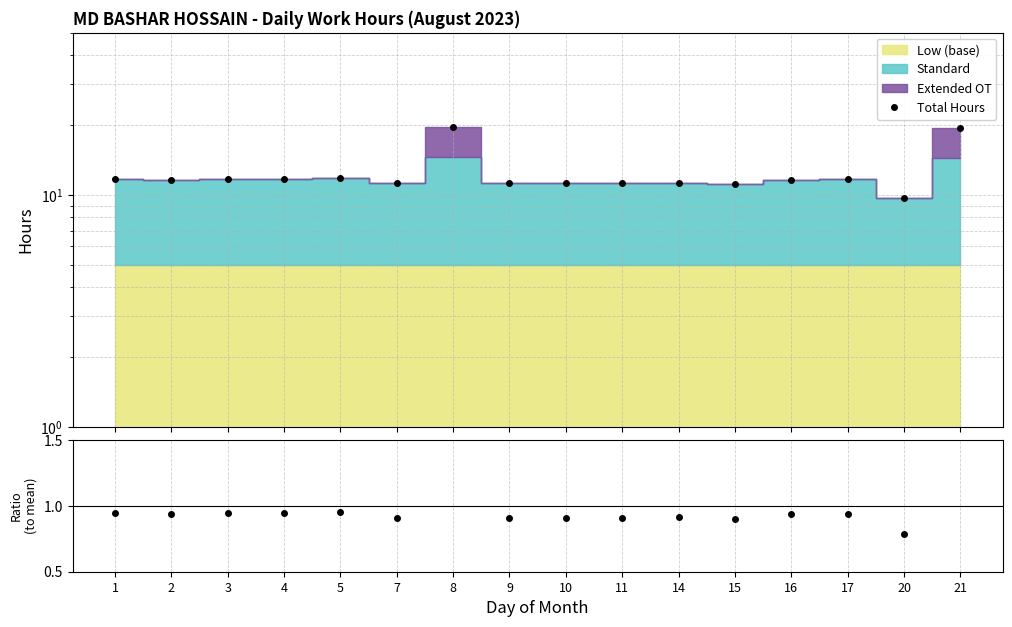

Reading left to right, transcribe all the data shown in this chart.

Total Hours: 11.8	11.6	11.7	11.7	11.8	11.3	19.6	11.2	11.3	11.3	11.3	11.1	11.6	11.7	9.7	19.4
Ratio: 0.9	0.9	0.9	0.9	1.0	0.9	1.6	0.9	0.9	0.9	0.9	0.9	0.9	0.9	0.8	1.6